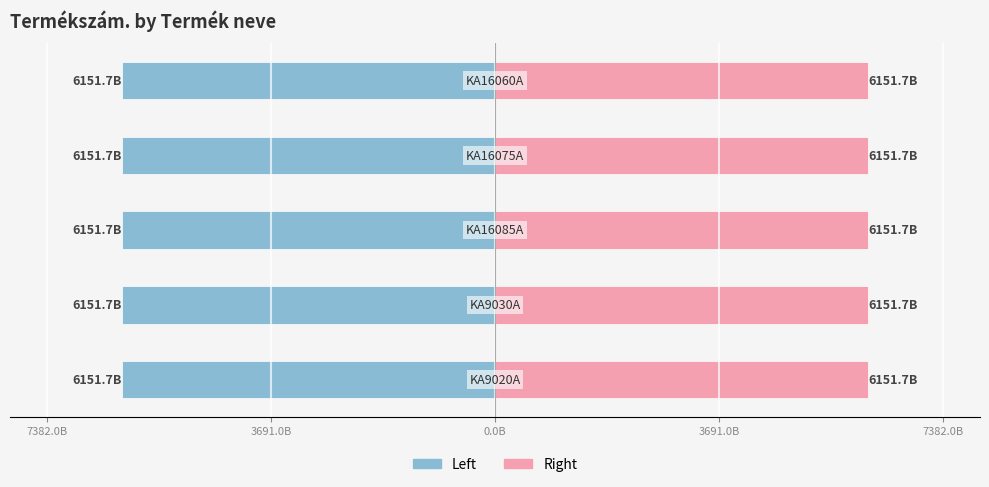

Between 7382.0B and 3691.0B, which is larger?

3691.0B